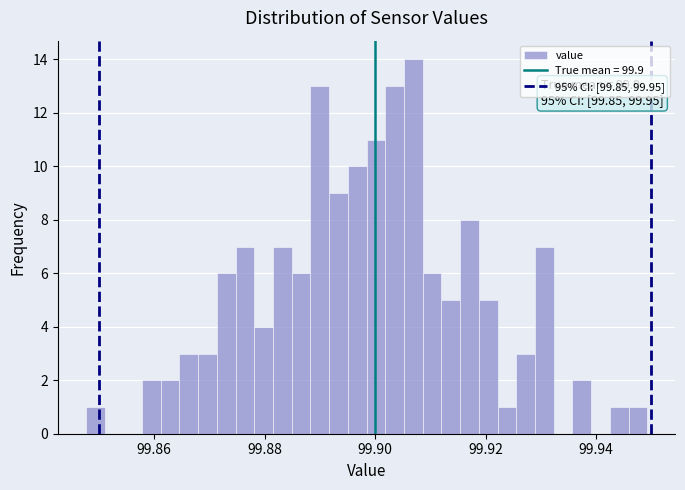

Read against the x-axis, roughly where is the centre of the tallest bar?

99.906